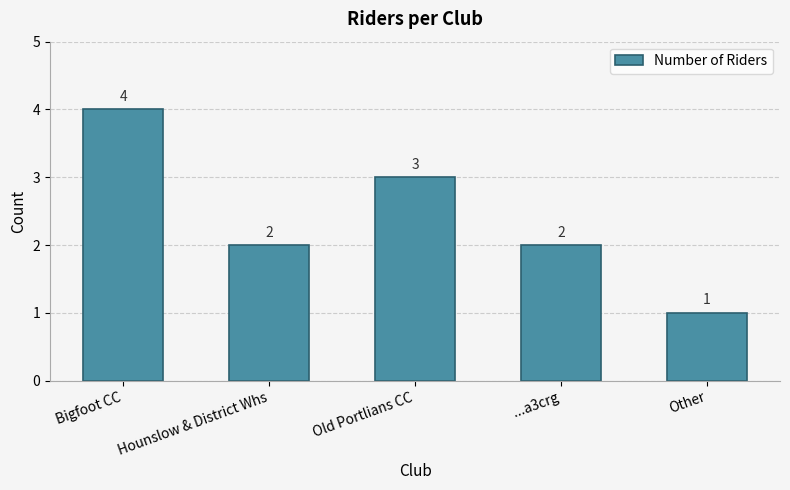

Which has a higher value, Old Portlians CC or ...a3crg?

Old Portlians CC